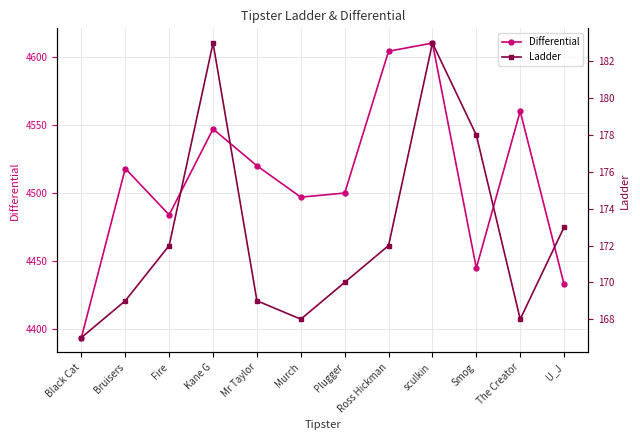

Reading left to right, extract all data points from this chart.

Differential: 4394	4518	4484	4547	4520	4497	4500	4604	4610	4445	4560	4433
Ladder: 167	169	172	183	169	168	170	172	183	178	168	173